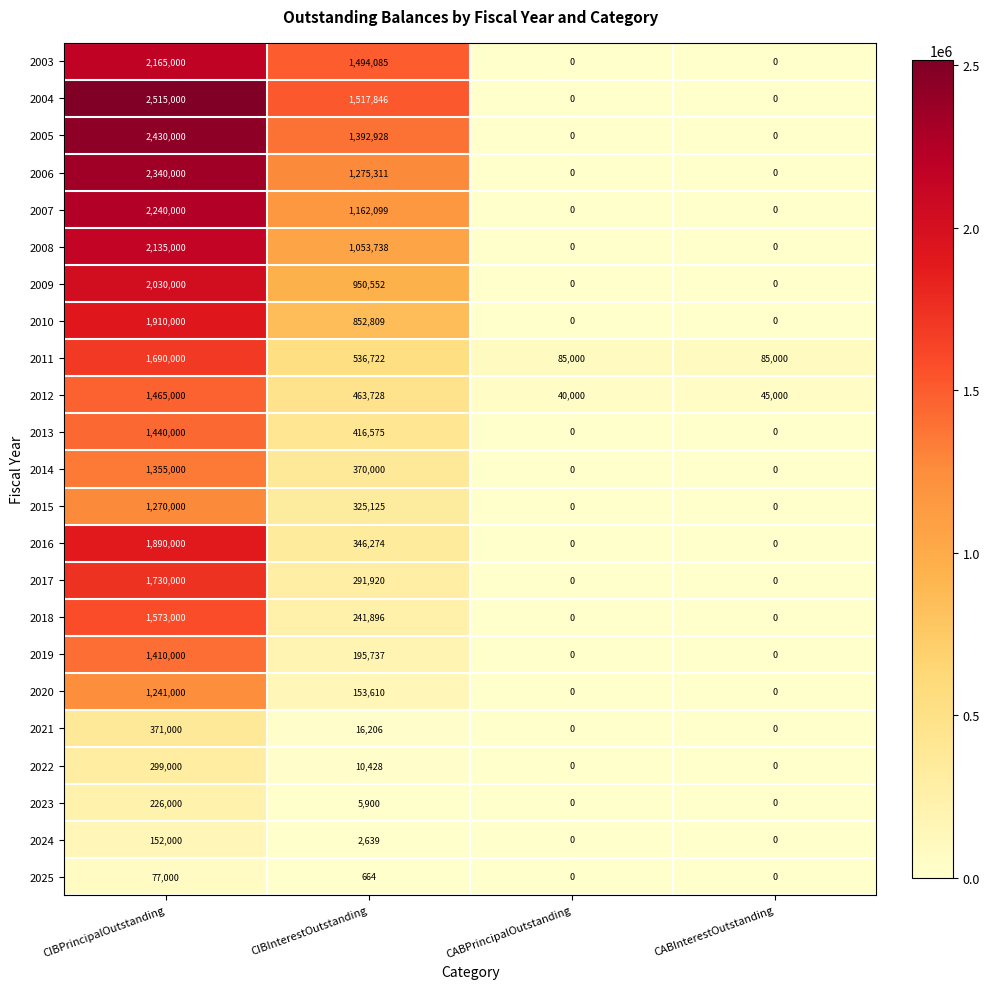

What is the greatest value displayed?

2515000